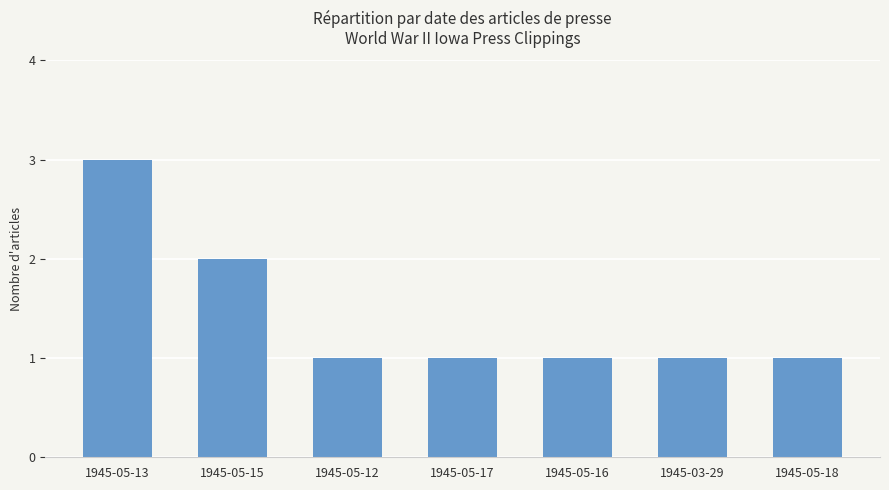

How many values are between 1 and 2?

6